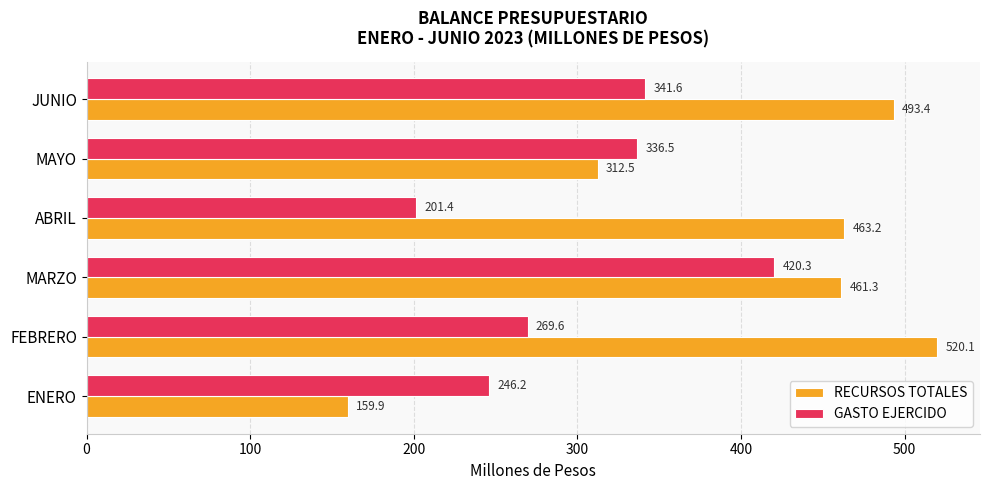

List the series in order of their overall mean, highest first.

RECURSOS TOTALES, GASTO EJERCIDO